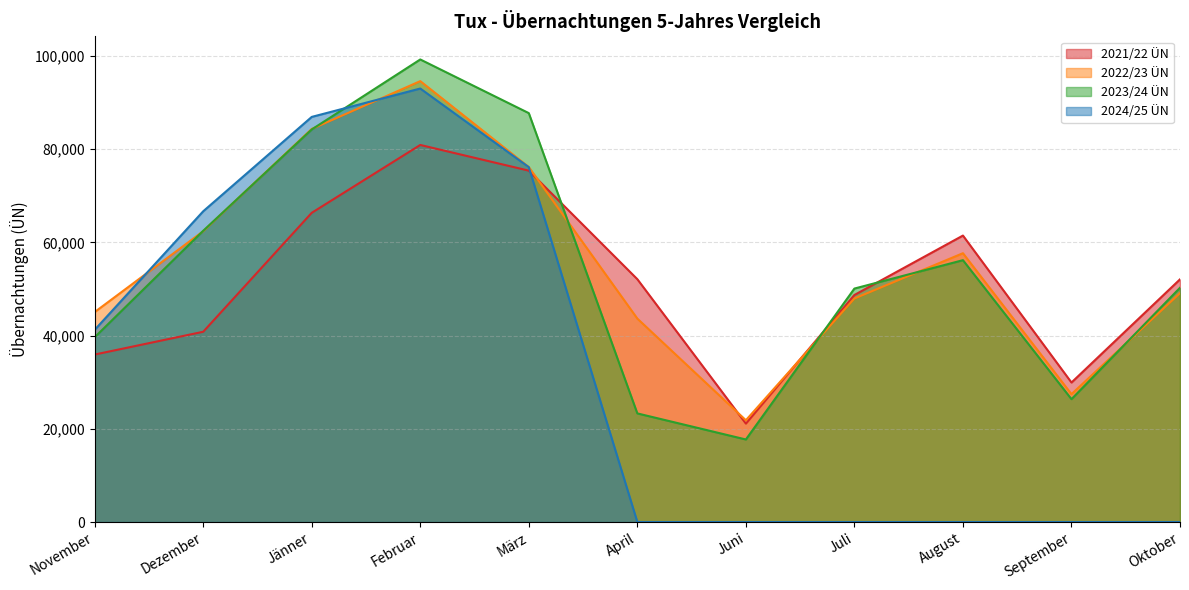

At how many categories does at least one series exceed 31494?

9